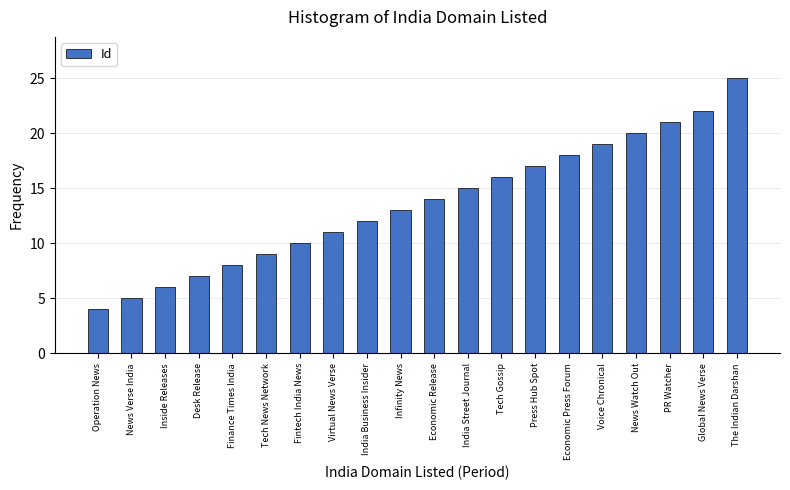

Is it true that the value at PR Watcher is 37?

False